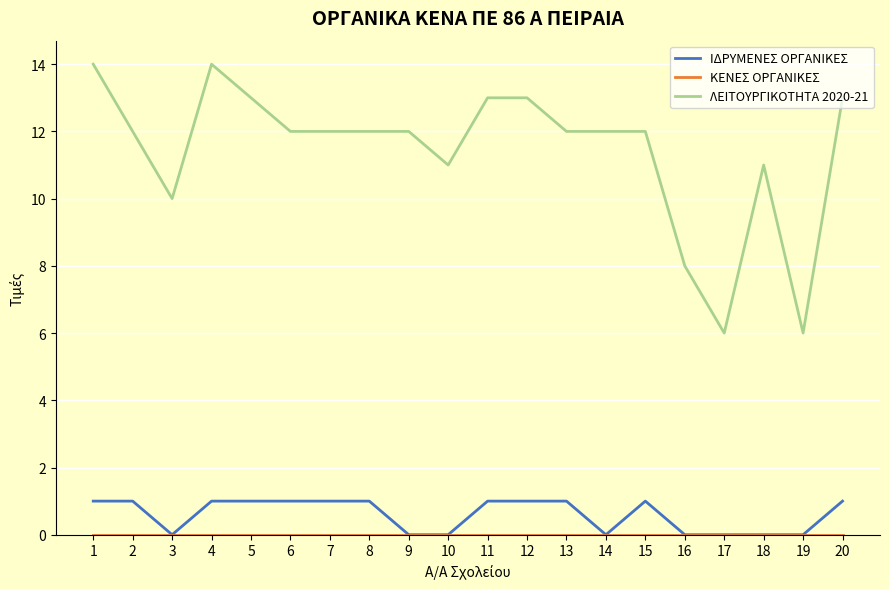

At which label is ΛΕΙΤΟΥΡΓΙΚΟΤΗΤΑ 2020-21 closest to 10?

3